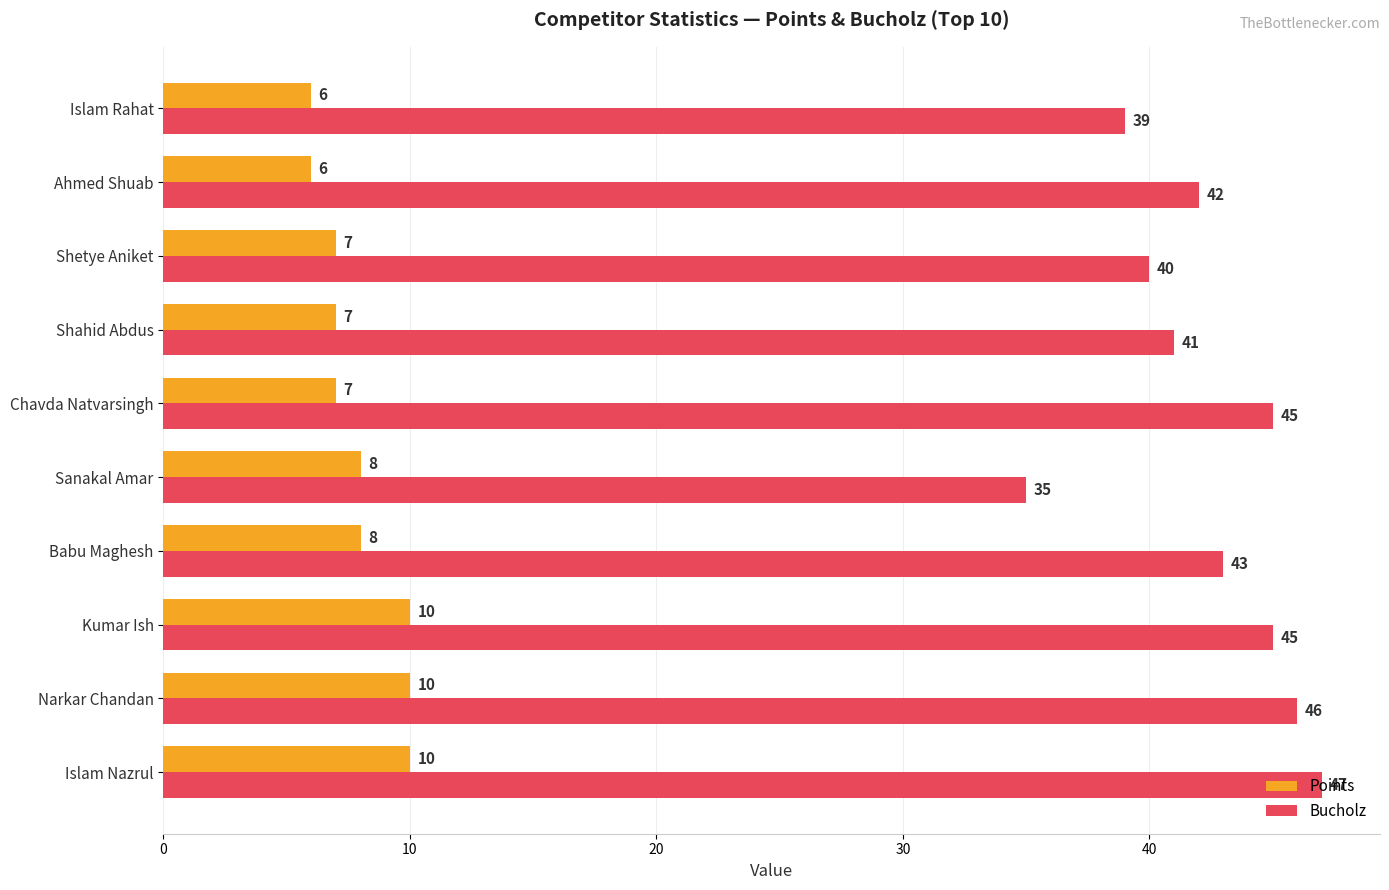

The value of Points at Shetye Aniket is 7. True or false?

True